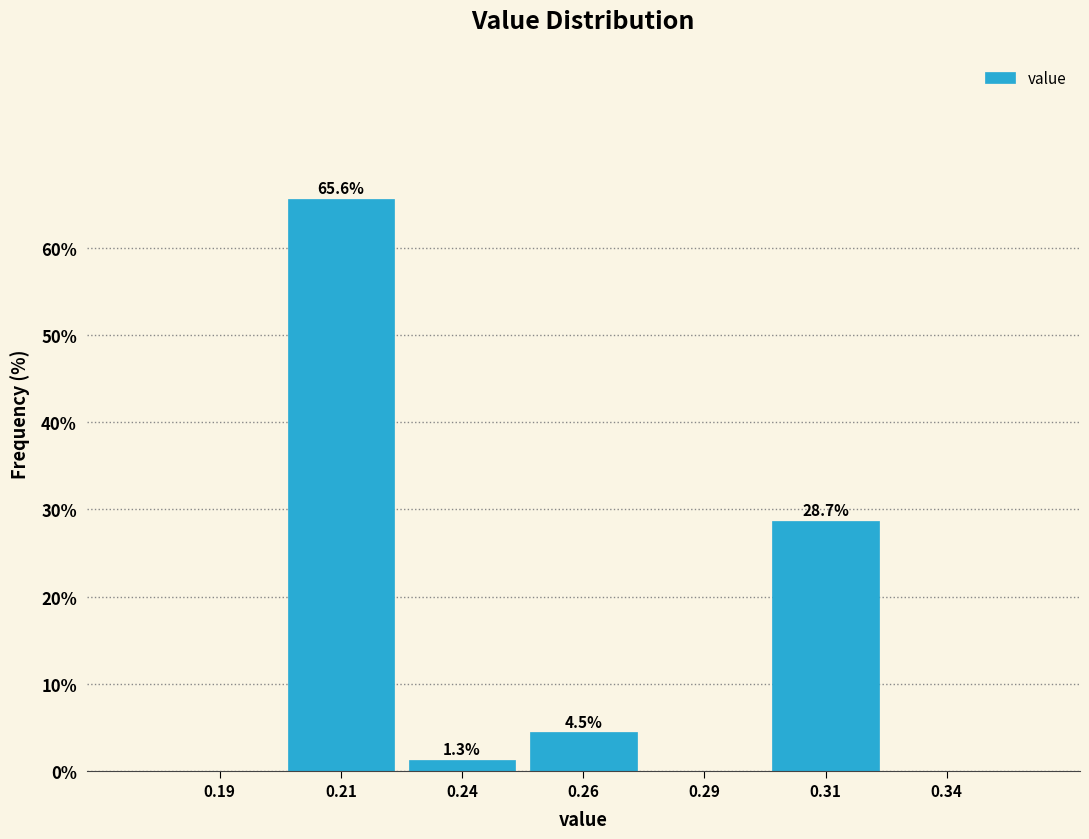

Reading left to right, extract all data points from this chart.

0.19=0.0	0.21=65.6	0.24=1.3	0.26=4.5	0.29=0.0	0.31=28.7	0.34=0.0